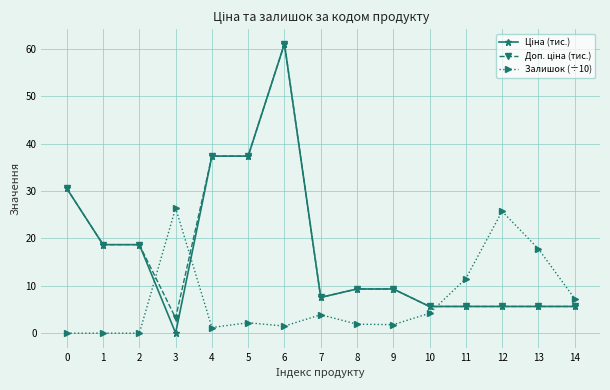

Is it true that Залишок (÷10) equals 11.5 at 11?

True